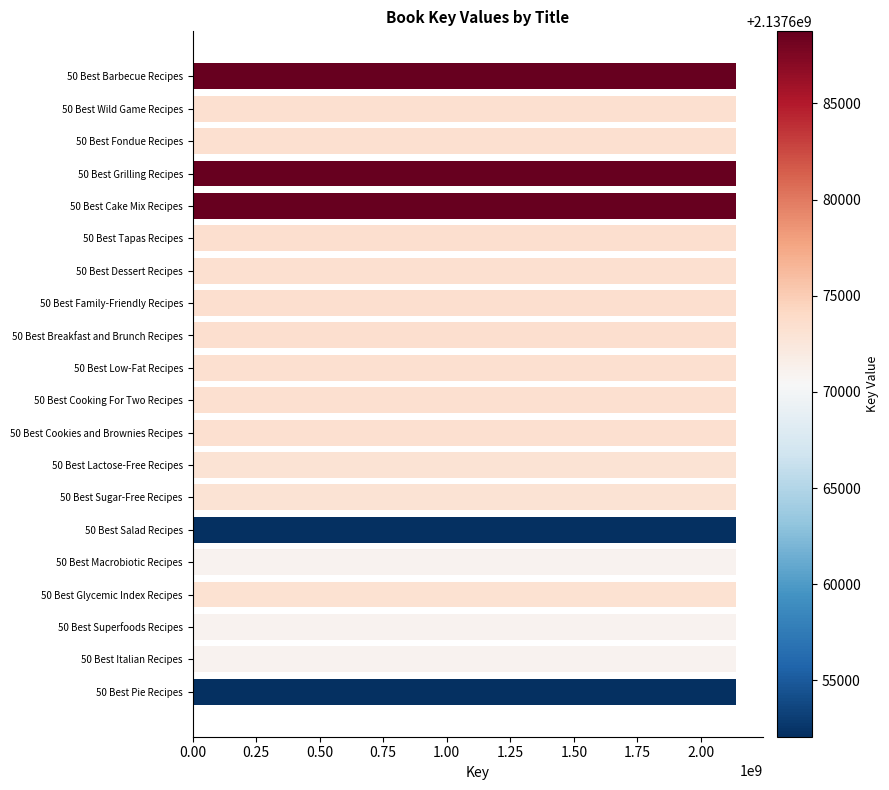

What is the label of the 8th bar from the bottom?

50 Best Lactose-Free Recipes